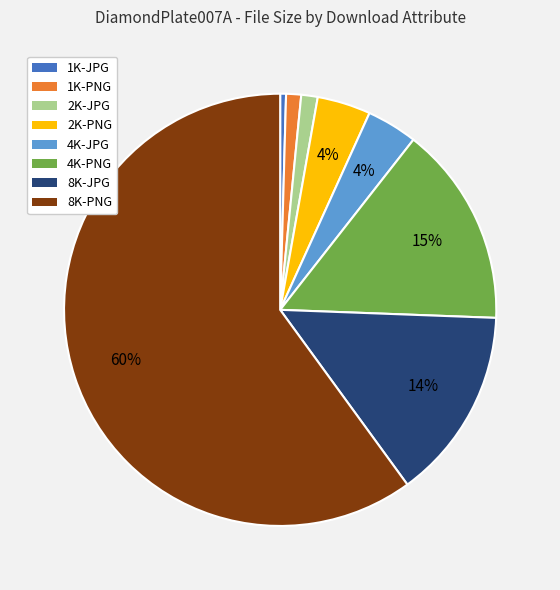

Which slice is the smallest?

1K-JPG